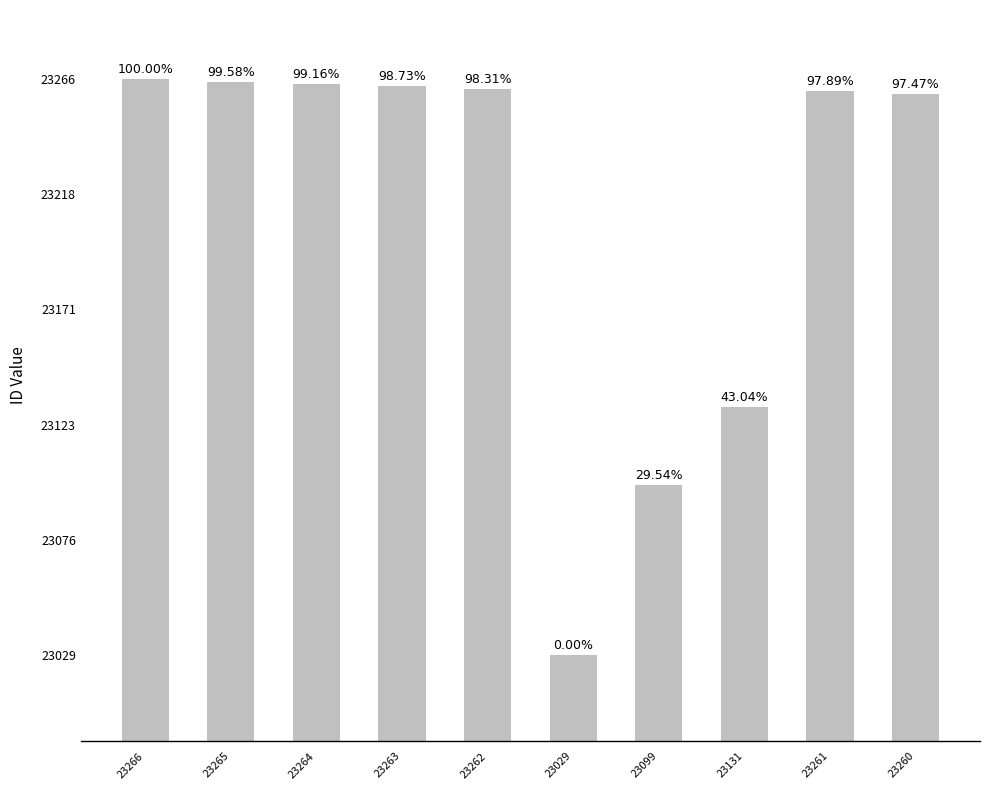

What position from the right is 23262?

6